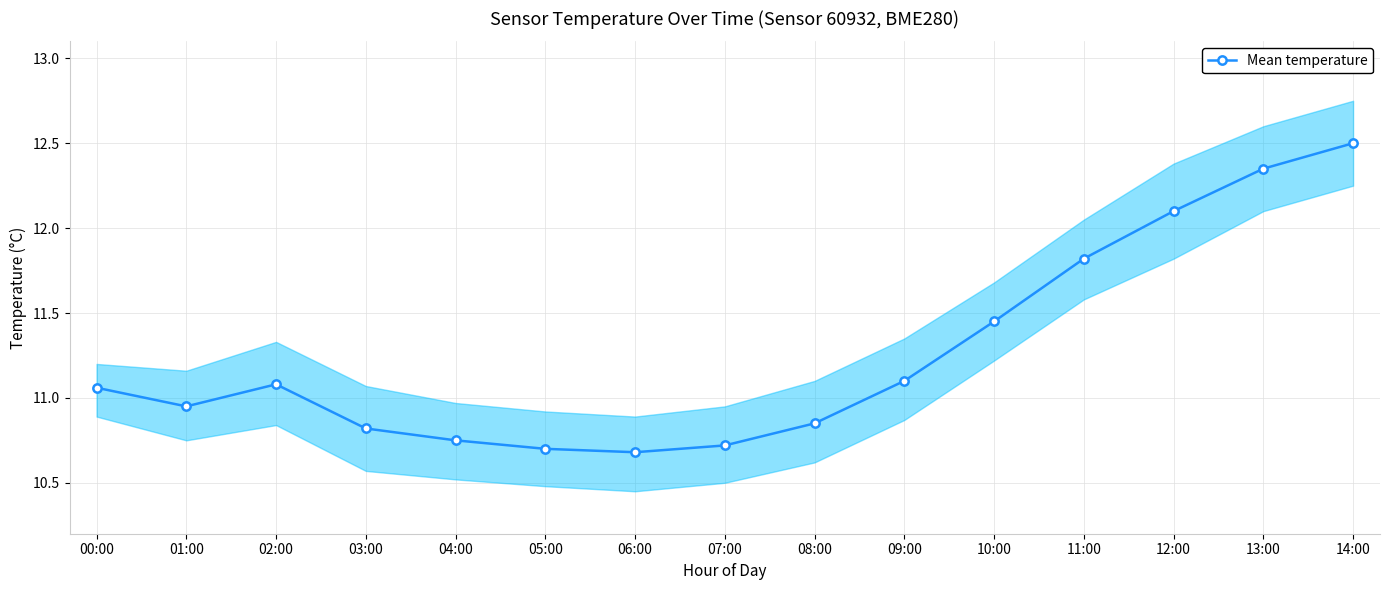

What is the value of the 12th point from the left?

11.8